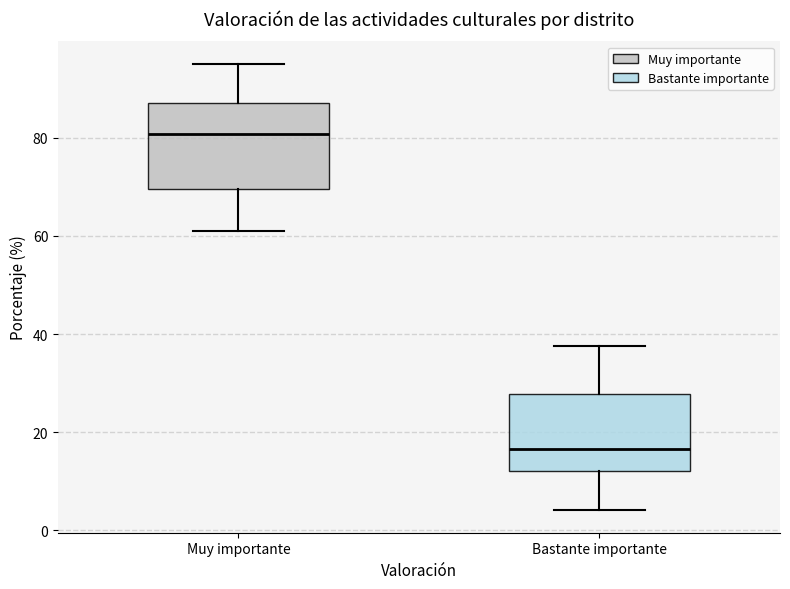

Reading left to right, read every box against the y-axis: the position of its median line, the range the box covers, and the ends of its whiskers. The values are not printed on the chart, so give them approximately, as read against the axis.

Muy importante: median 80, box 70 to 88, whiskers 62 to 96
Bastante importante: median 16, box 12 to 28, whiskers 4 to 38